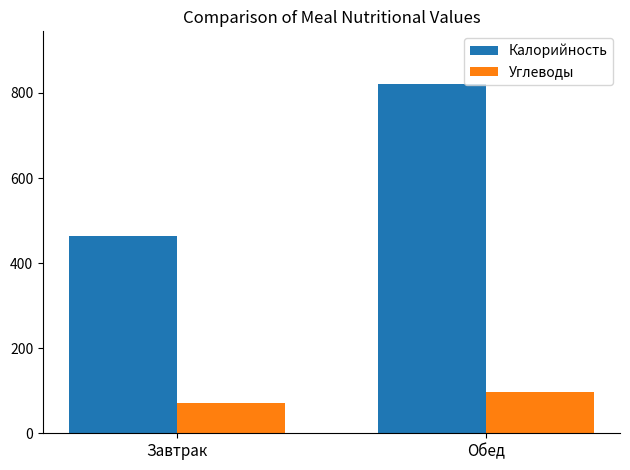

Is the value of Калорийность at Обед greater than the value of Углеводы at Обед?

Yes